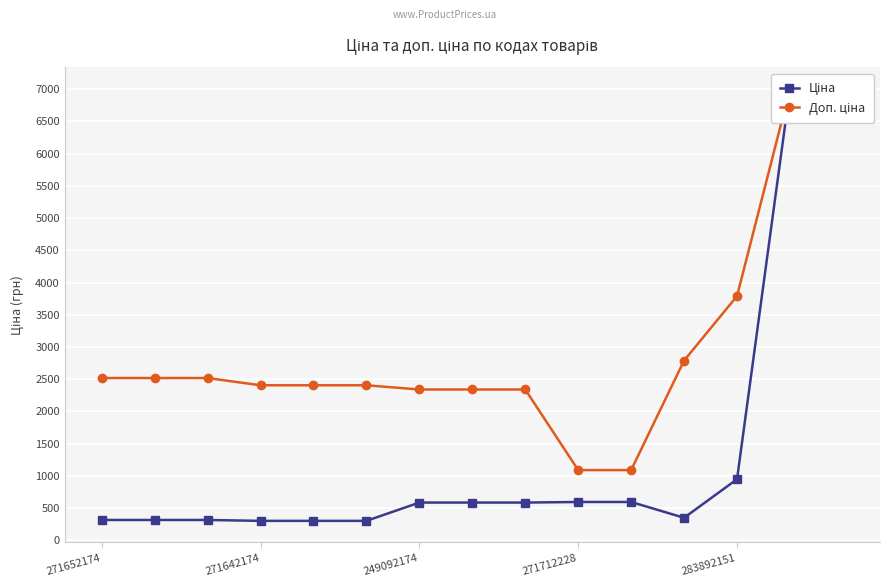

True or false: Ціна and Доп. ціна cross at least once.

False